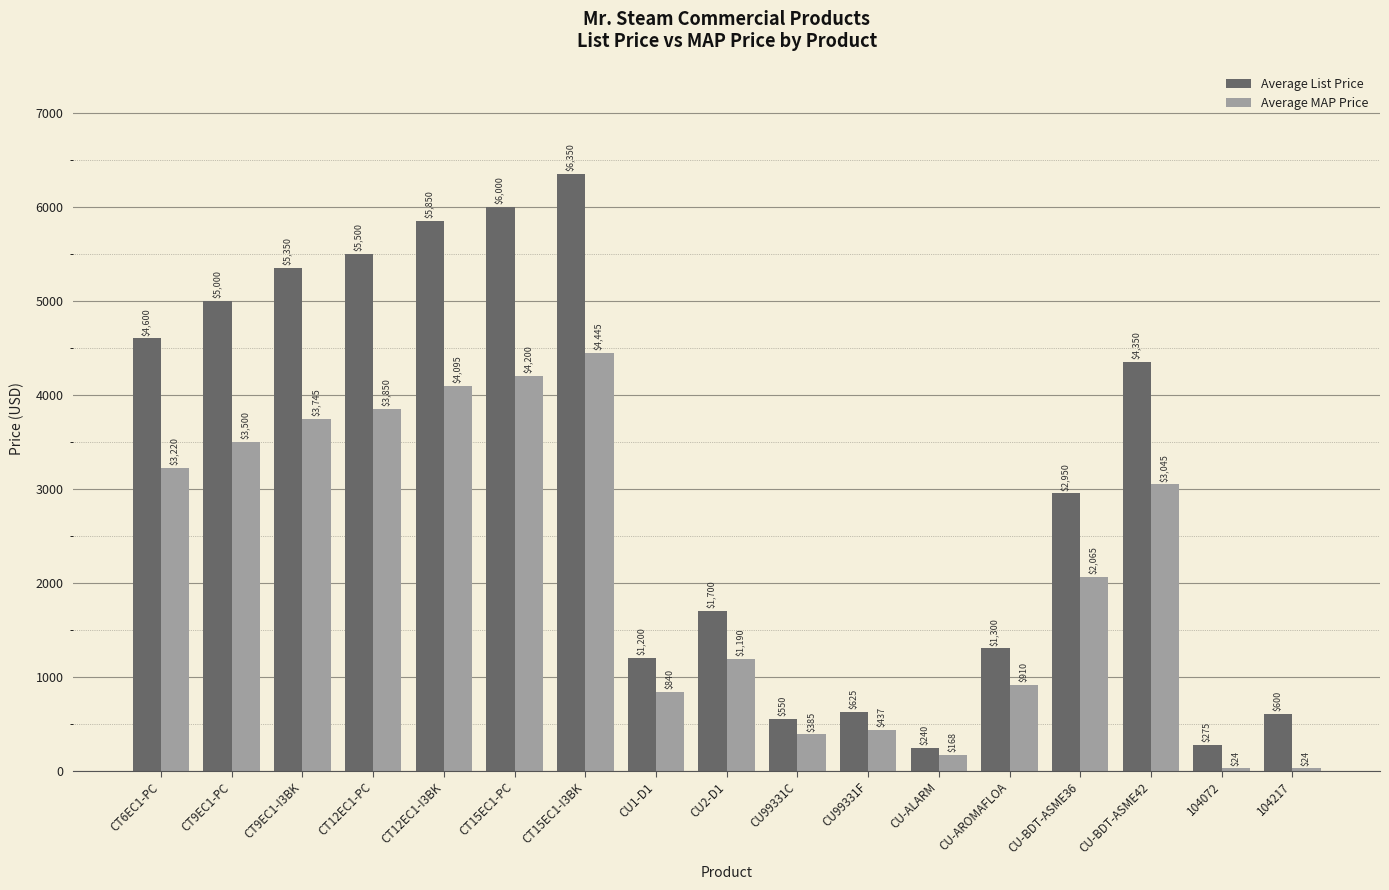

What is the difference between the Average MAP Price values at CT15EC1-PC and CU2-D1?

3010.0